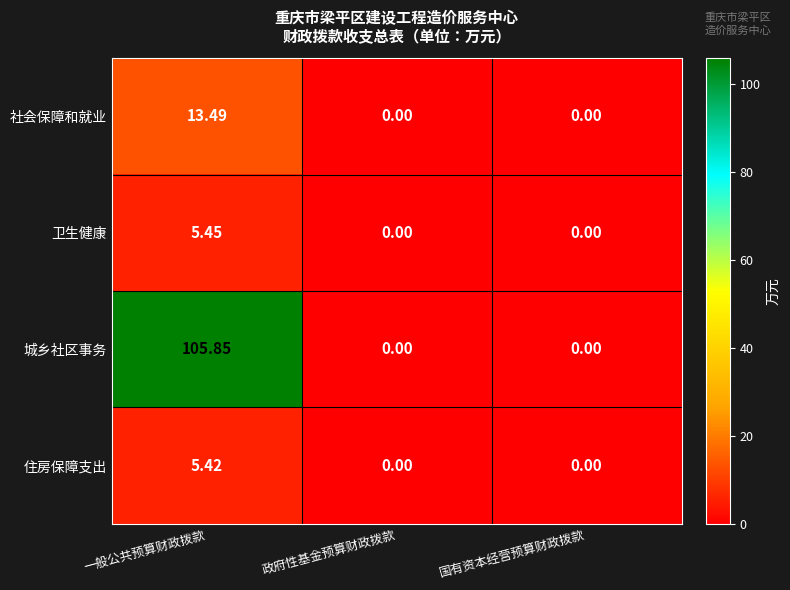

List the series in order of their peak value, highest first.

城乡社区事务, 社会保障和就业, 卫生健康, 住房保障支出